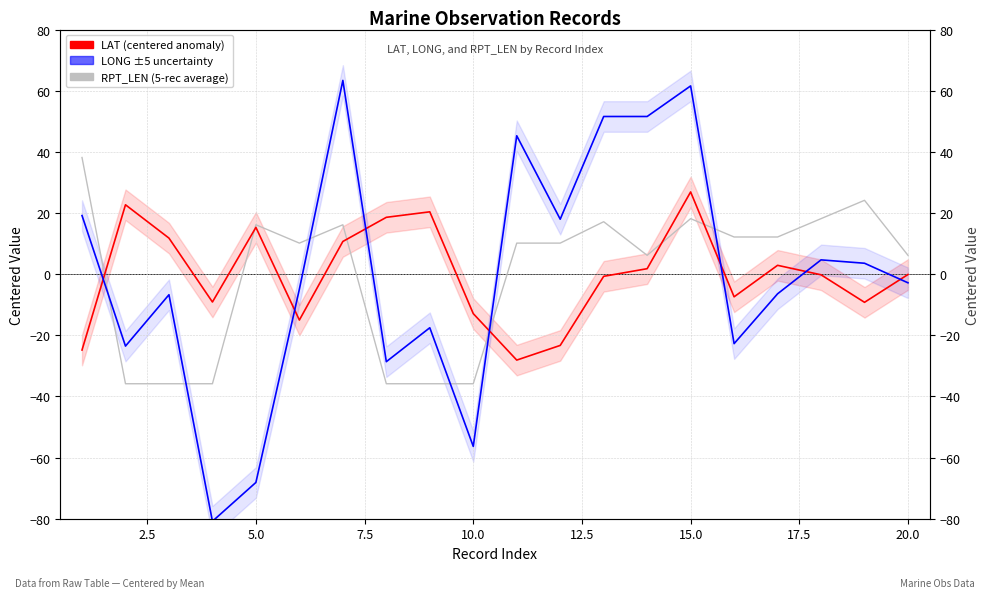

How many lines are shown in the chart?

3